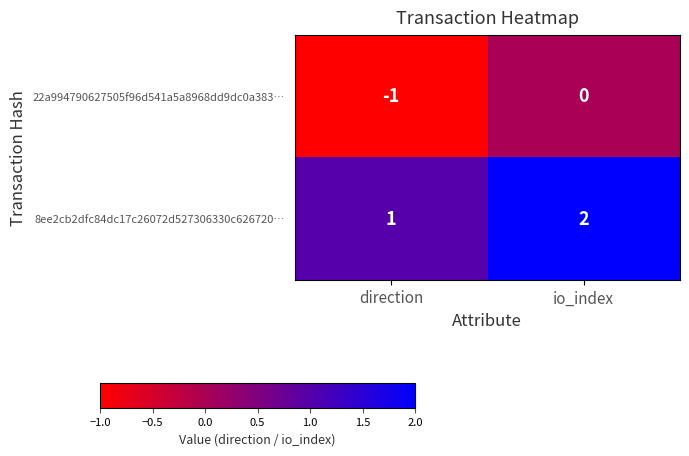

At which label is 8ee2cb2dfc84dc17c26072d527306330c626720… closest to 1?

direction